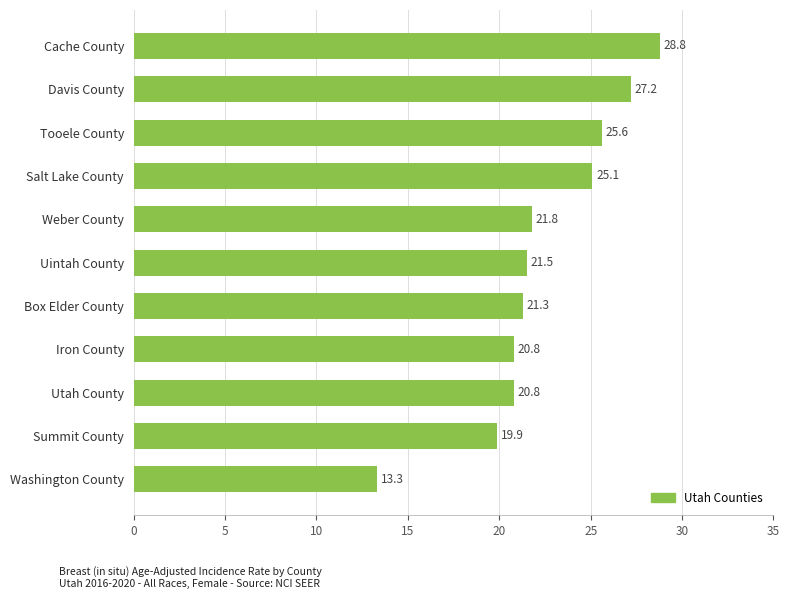

The chart shows a value of 30.7 at Utah County. True or false?

False